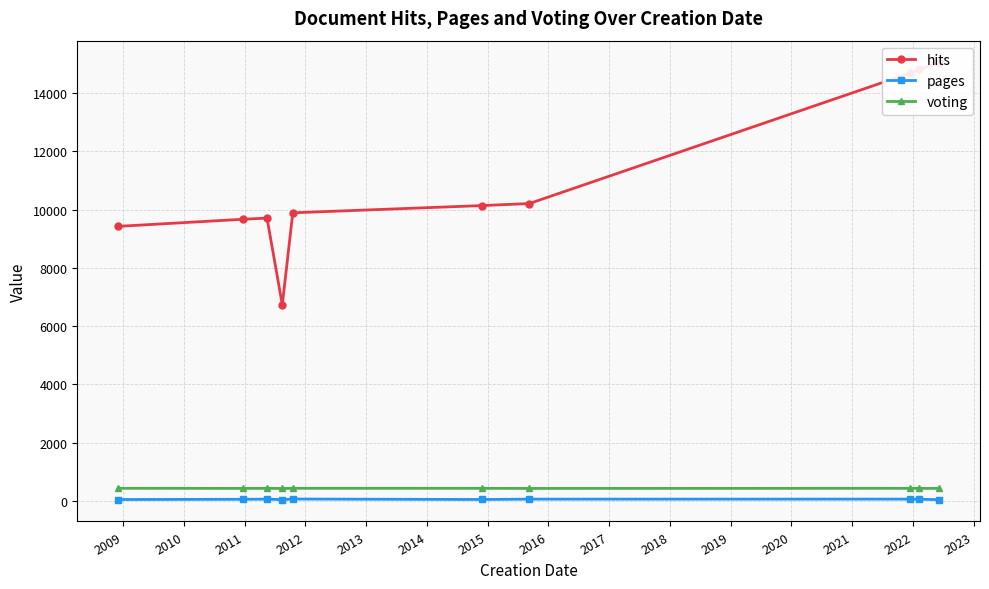

True or false: hits and pages cross at least once.

False